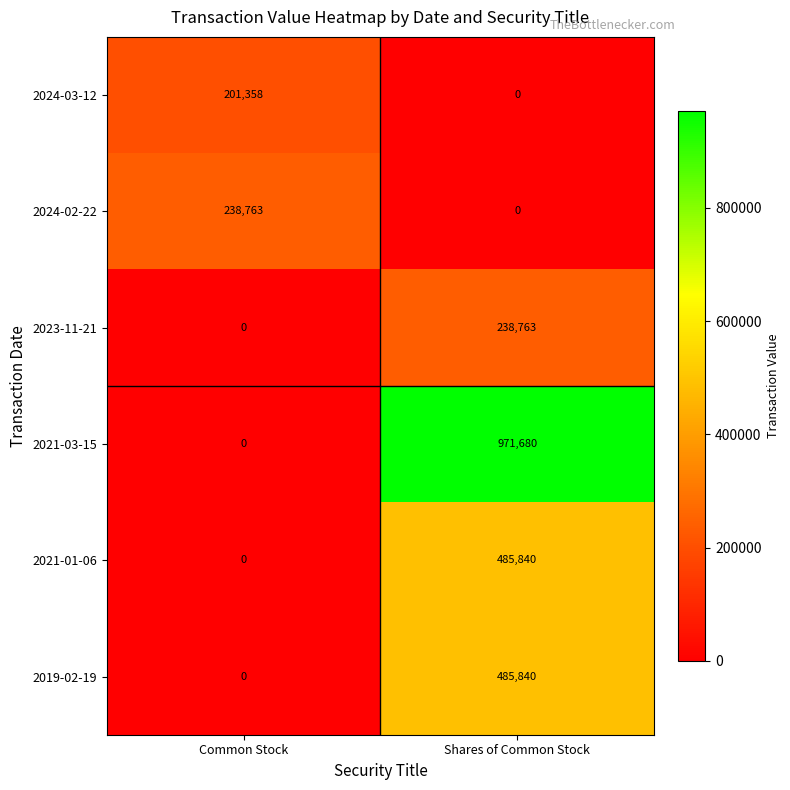

Where is 2019-02-19 nearest to the value 242920?

Common Stock